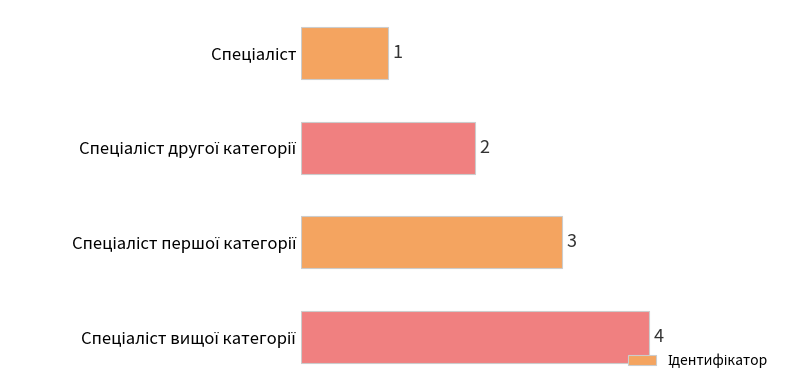

How many values are below 3?

2